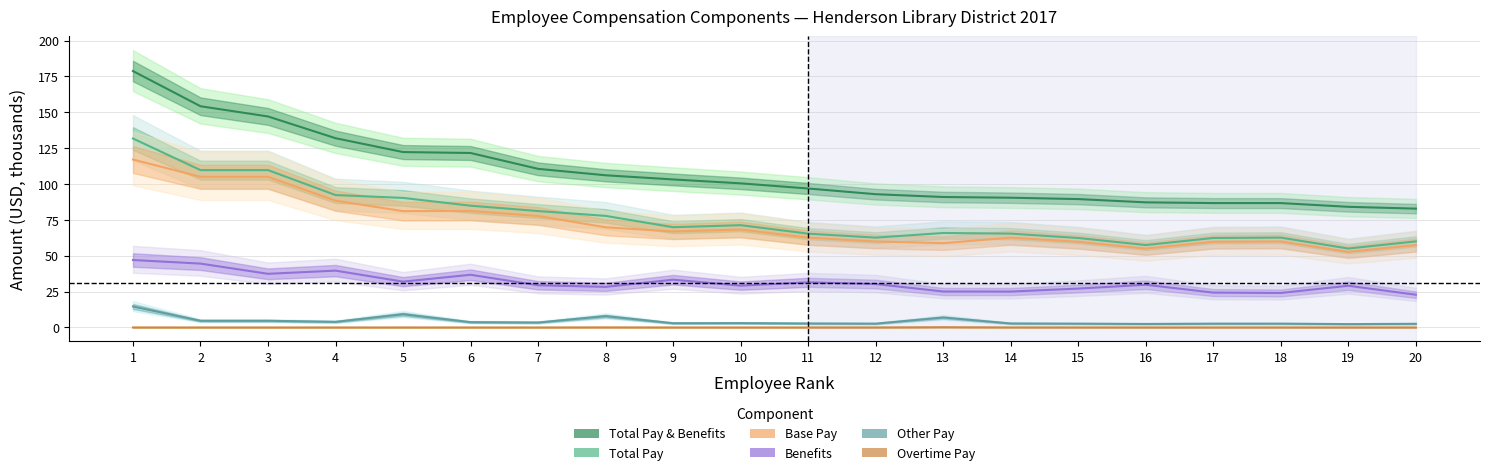

Between 17 and 2, which is larger?

2